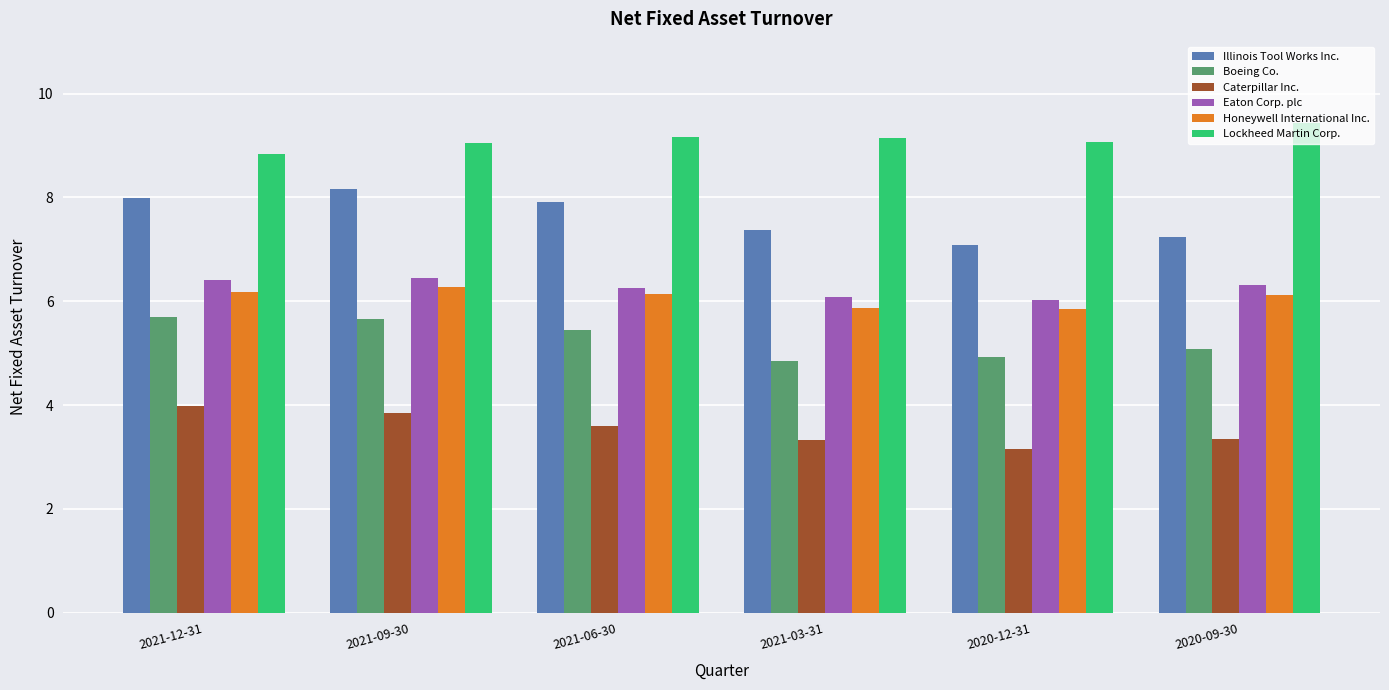

What is the difference between the maximum and second lowest values in the Lockheed Martin Corp. series?

0.4